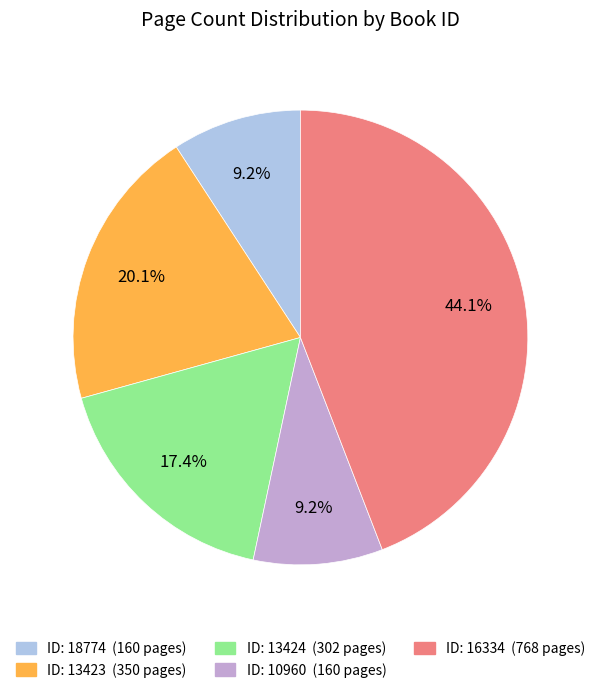

How many slices are in this pie chart?

5